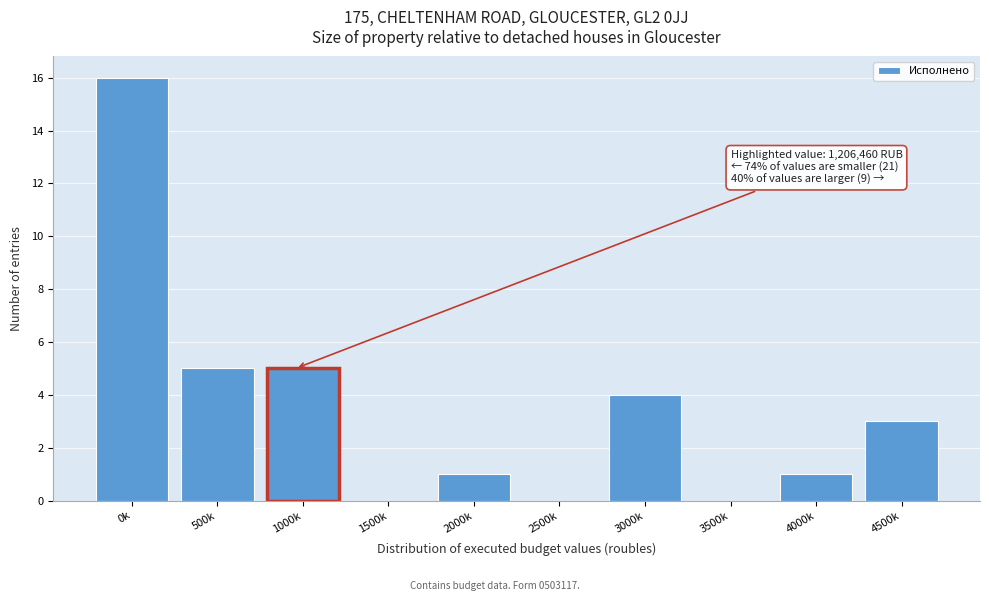

Reading left to right, transcribe all the data shown in this chart.

0k=16	500k=5	1000k=5	1500k=0	2000k=1	2500k=0	3000k=4	3500k=0	4000k=1	4500k=3